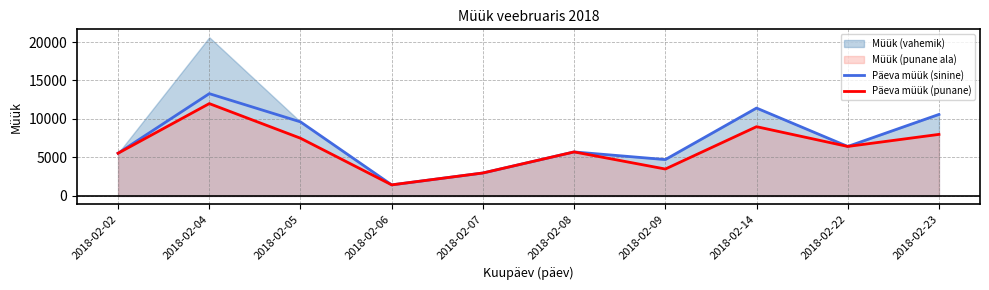

Is the value of Päeva müük (punane) at 2018-02-08 greater than the value of Päeva müük (sinine) at 2018-02-07?

Yes